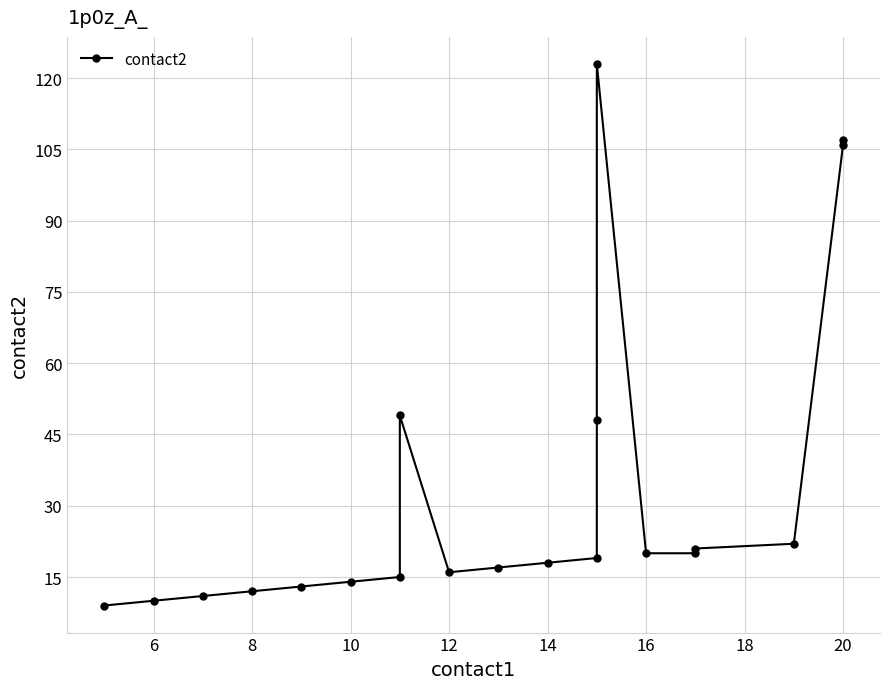

Is it true that the value at 13 is 74?

False